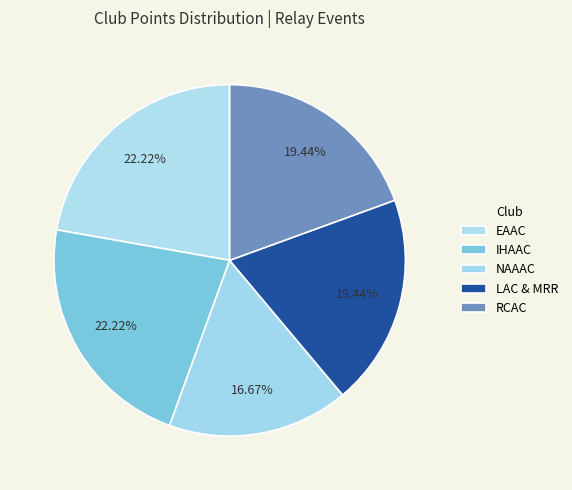

Does any single category account for the majority?

No